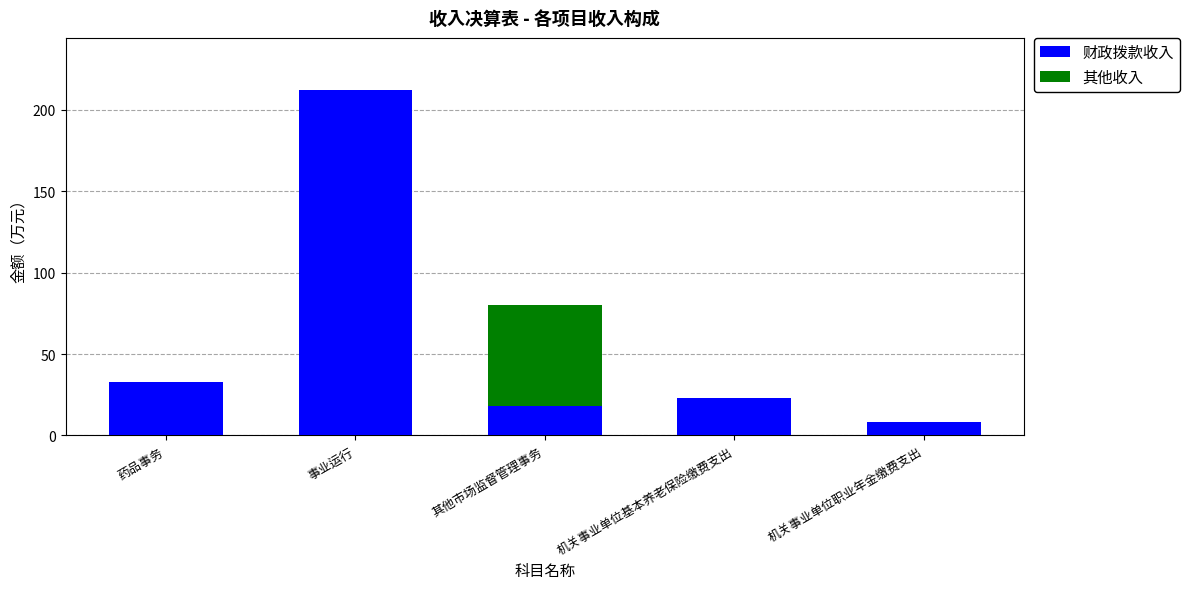

Are the bars grouped side by side (vs. stacked)?

No